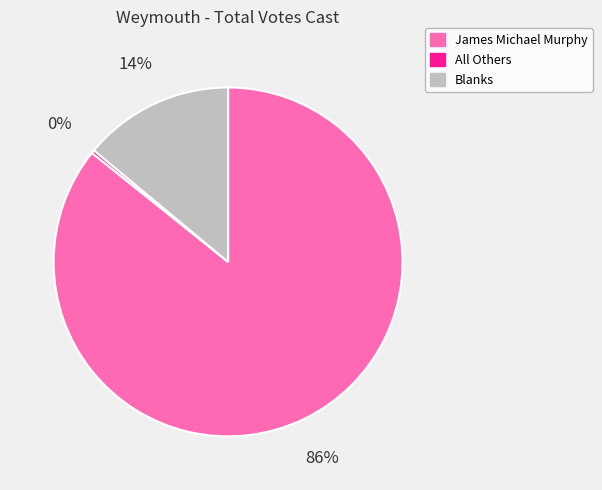

To the nearest percent, what portion does James Michael Murphy represent?

86%